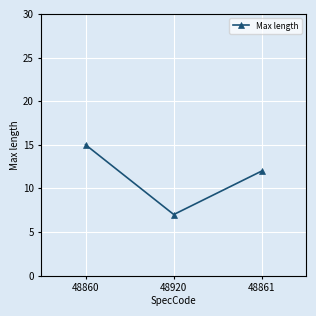

List the labels in order of value, largest first.

48860, 48861, 48920